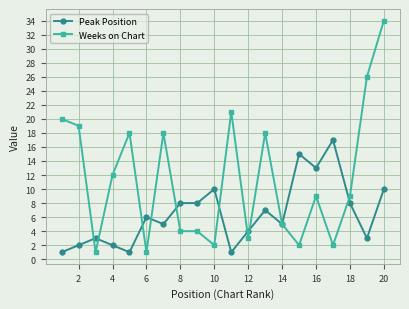

What is the maximum value shown in the chart?

34